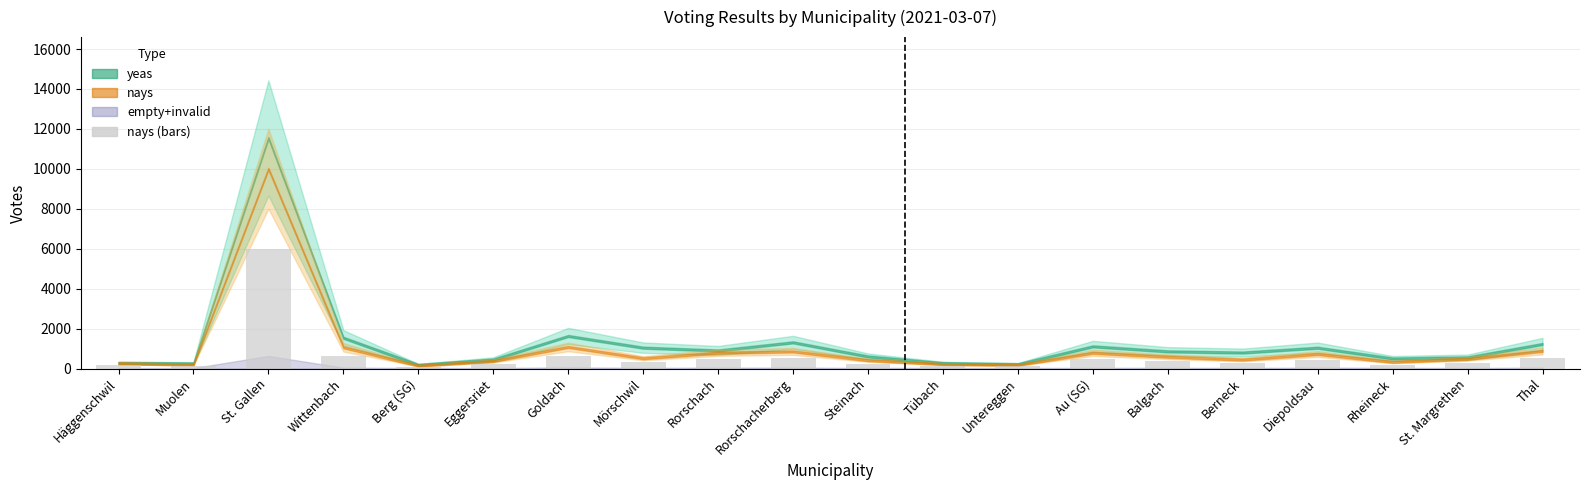

At which label does the data first exceed 310?

St. Gallen